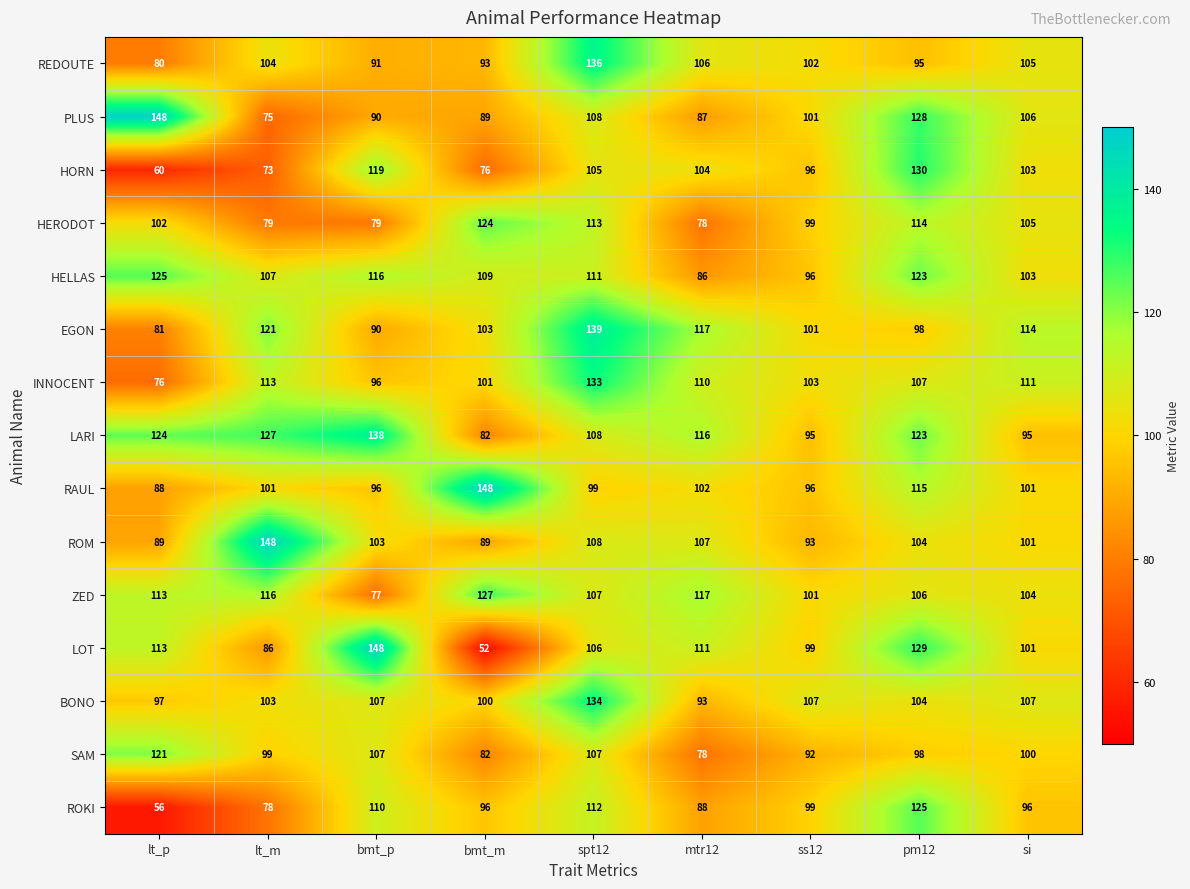

Which category has the highest value in the HERODOT series?

bmt_m